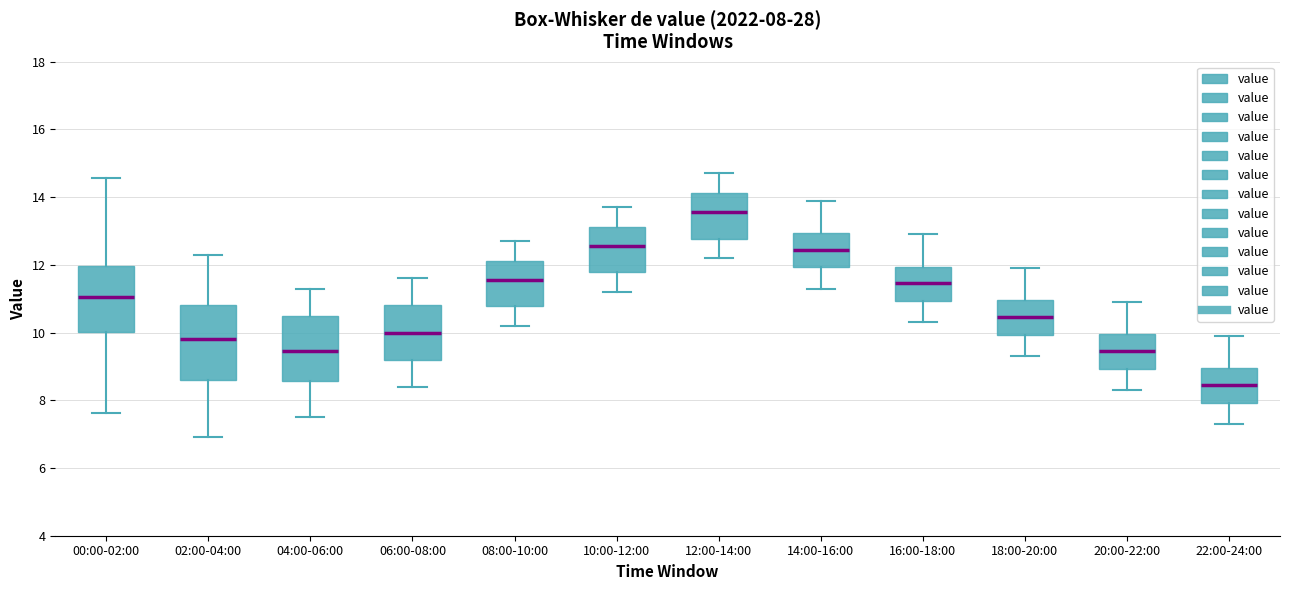

Which box is the tallest, from its lower edge to its upper edge?

02:00-04:00